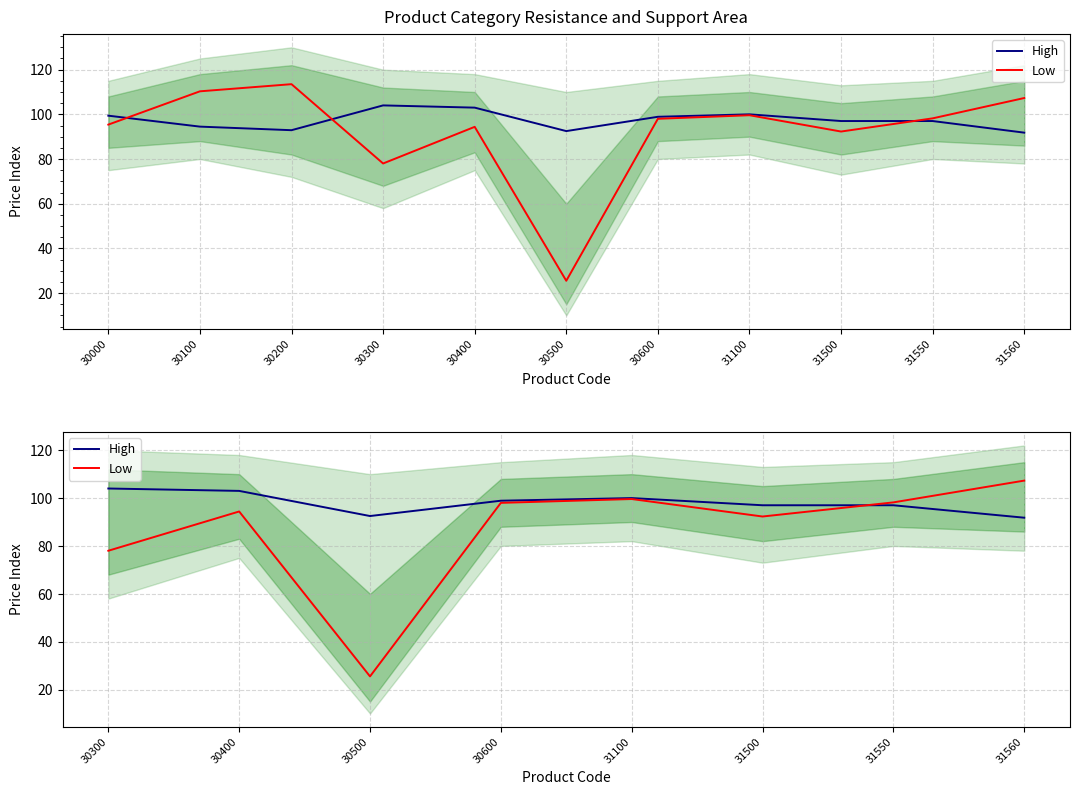

What is the sum of all High values?

784.2